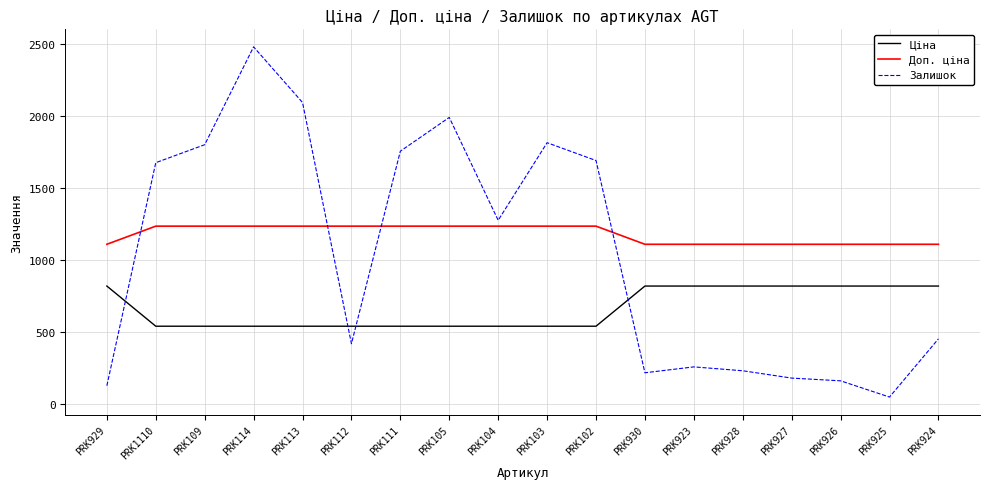

Which series changed the most between PRK111 and PRK930?

Залишок